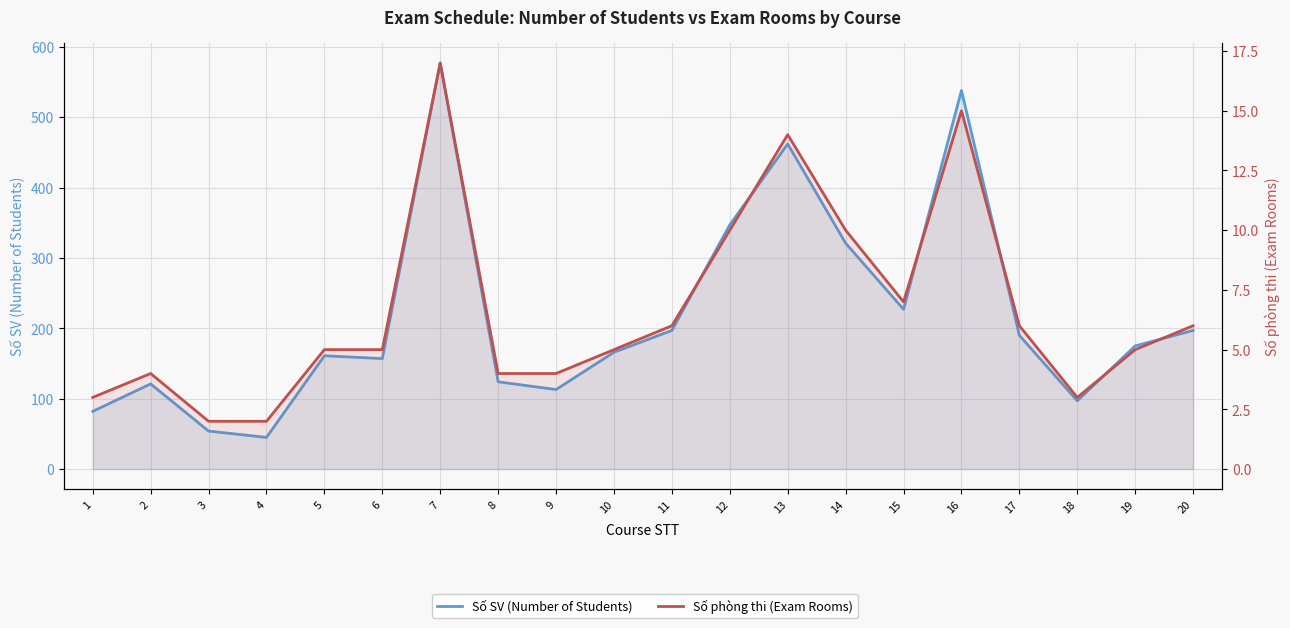

What is the value of the Số SV (Number of Students) point at the 2nd from the left?

121